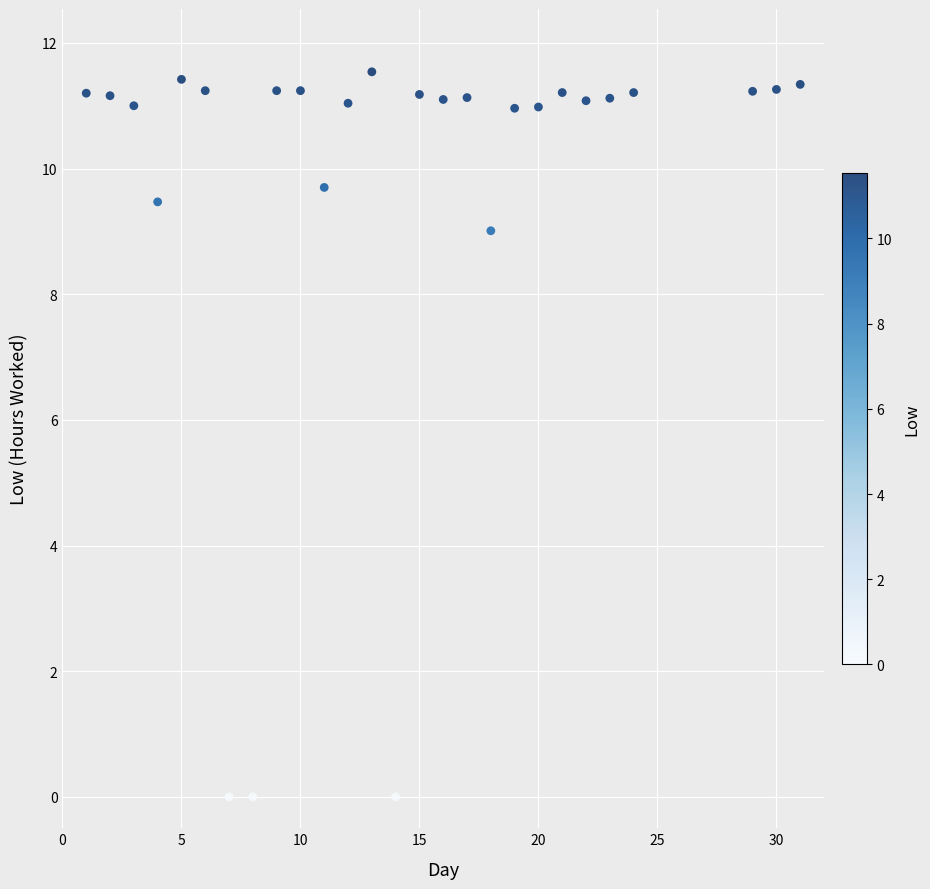

What Y value in the scatter plot is closest to 5?

9.0